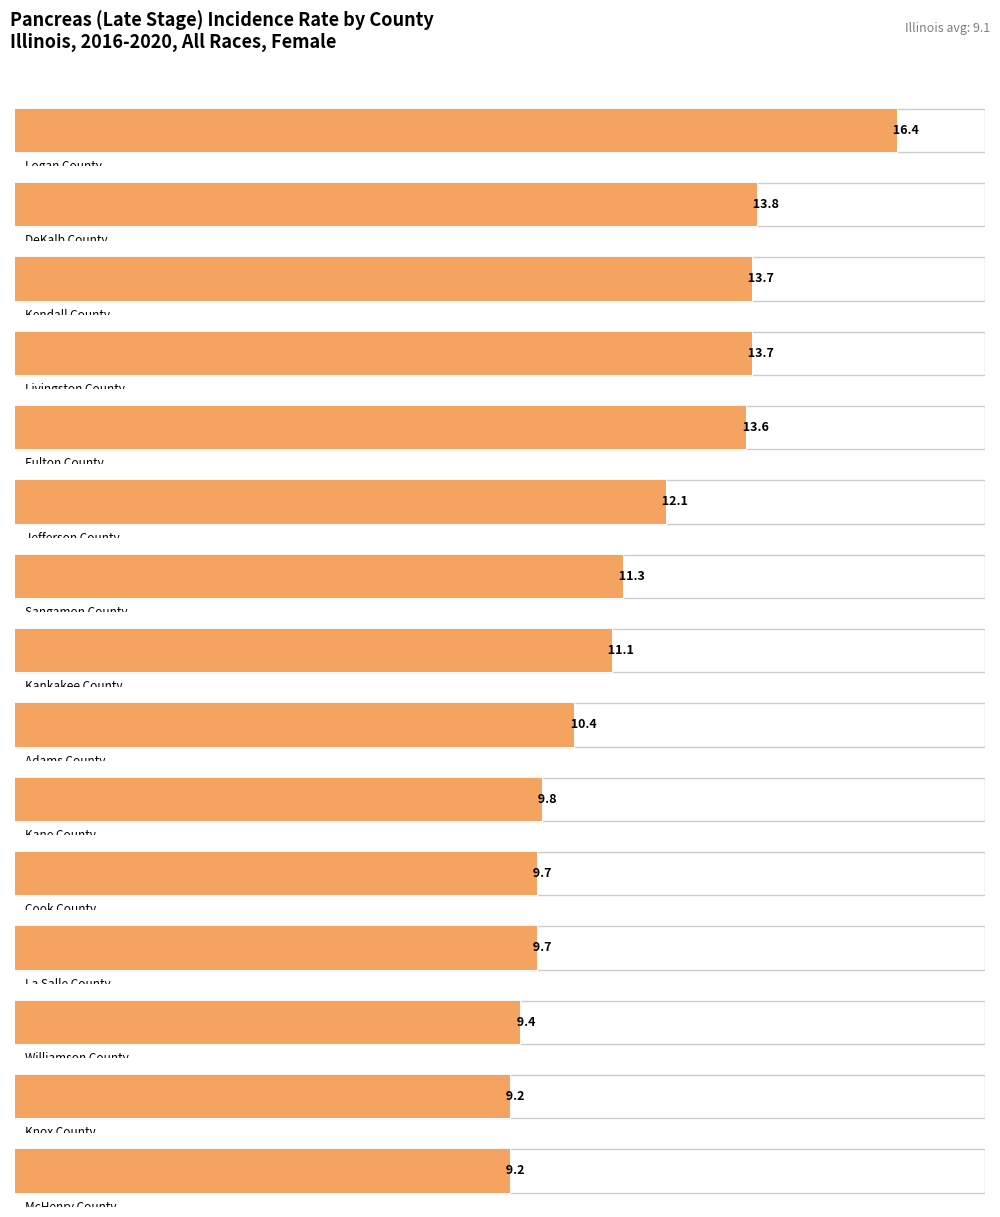

What is the label of the 10th bar from the left?

Kane County